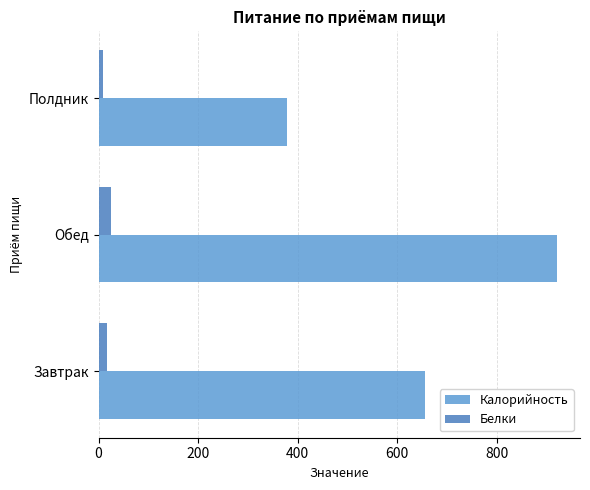

The value of Калорийность at Обед is 1587. True or false?

False